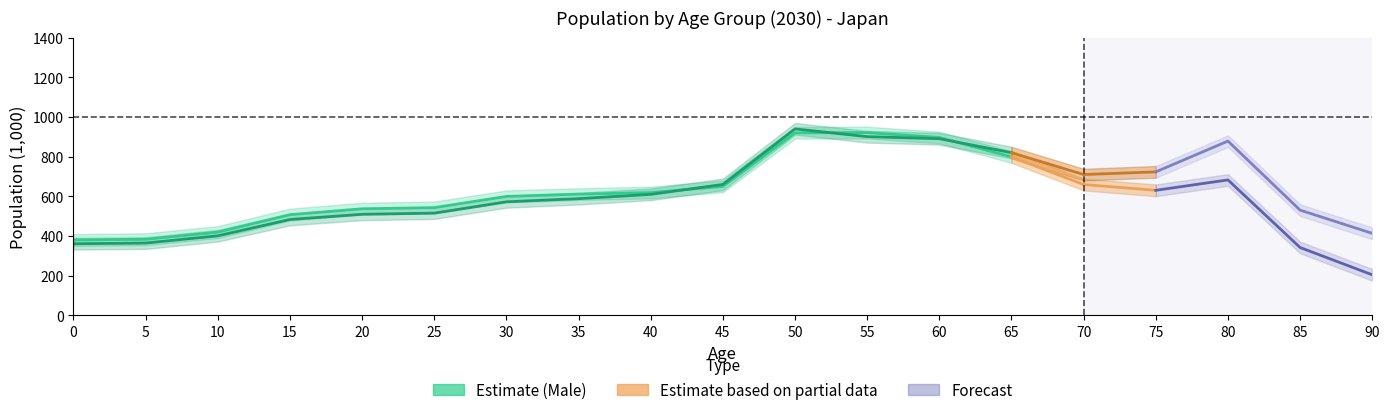

The value of female at 10 is 401.2. True or false?

True